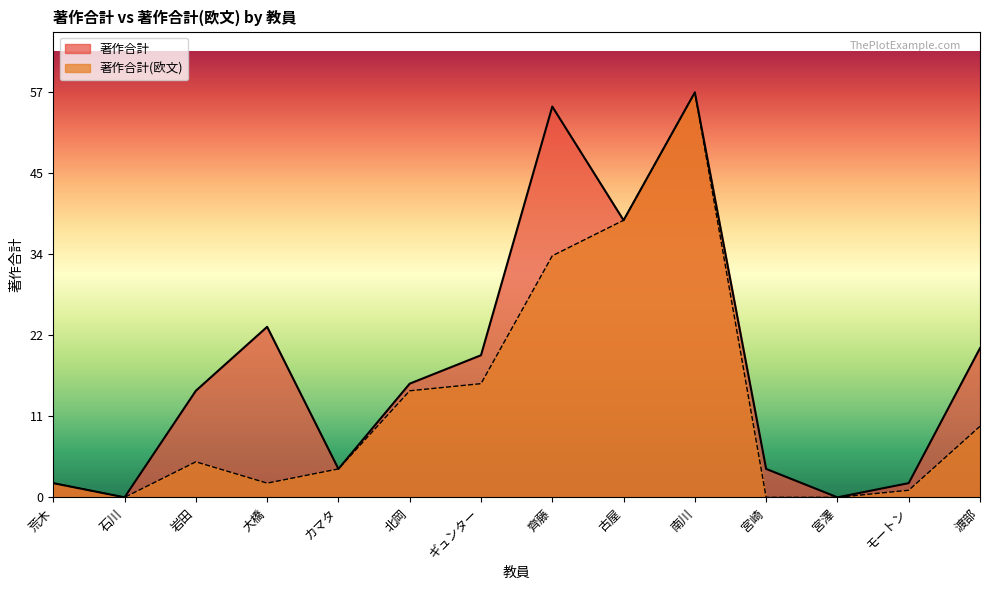

How many data points in 著作合計(欧文) are above 5?

6